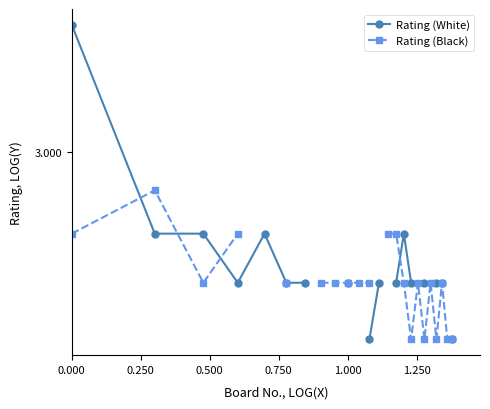

How many categories are shown in the chart?

24